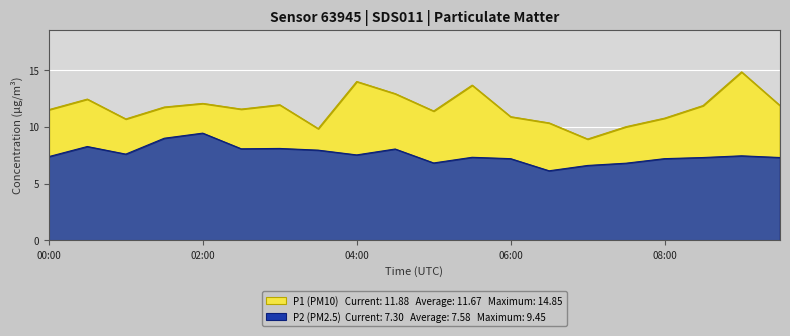

What is the label of the 10th point from the right?

05:00